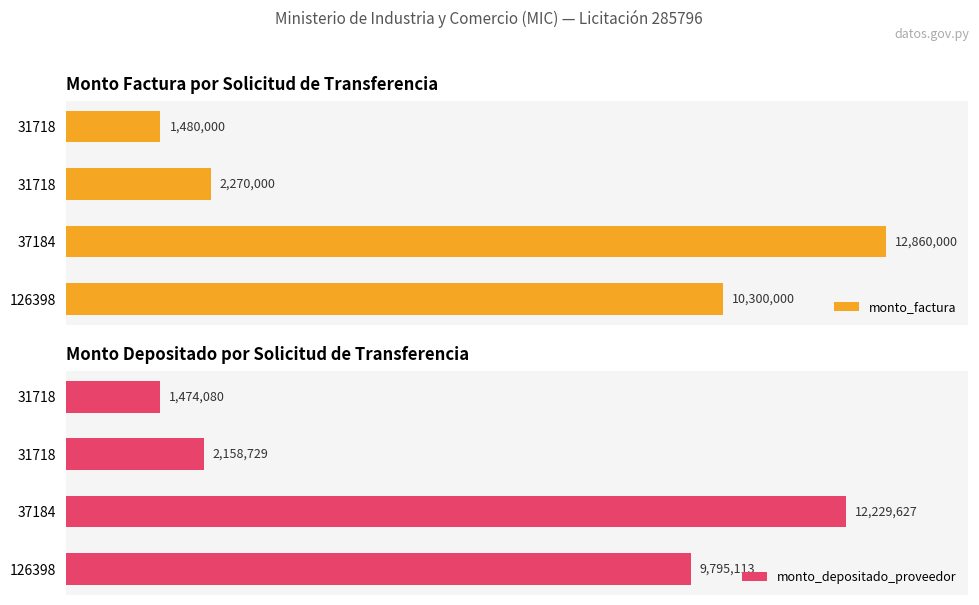

The value of monto_factura at 0.4 is 1174031. True or false?

False